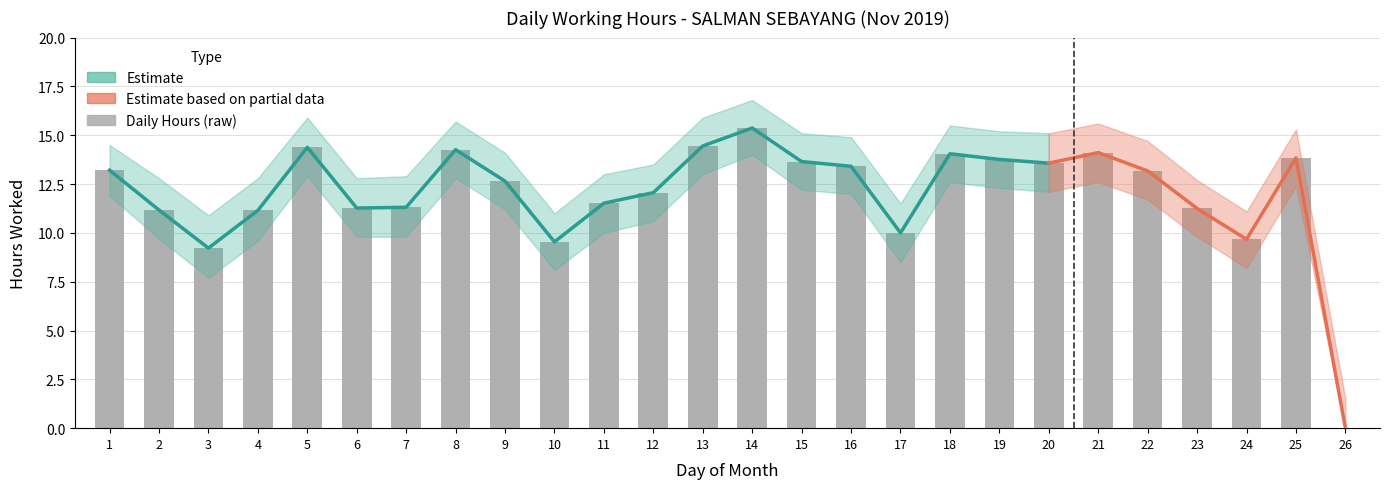

How many values are above zero?

25